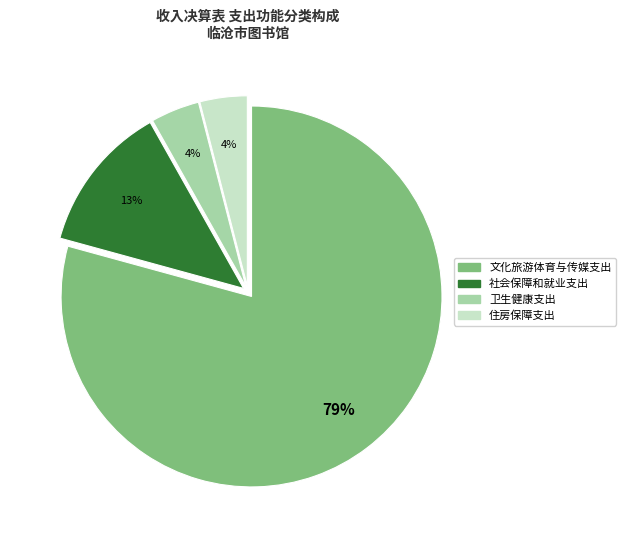

Does 文化旅游体育与传媒支出 account for over 50% of the chart?

Yes